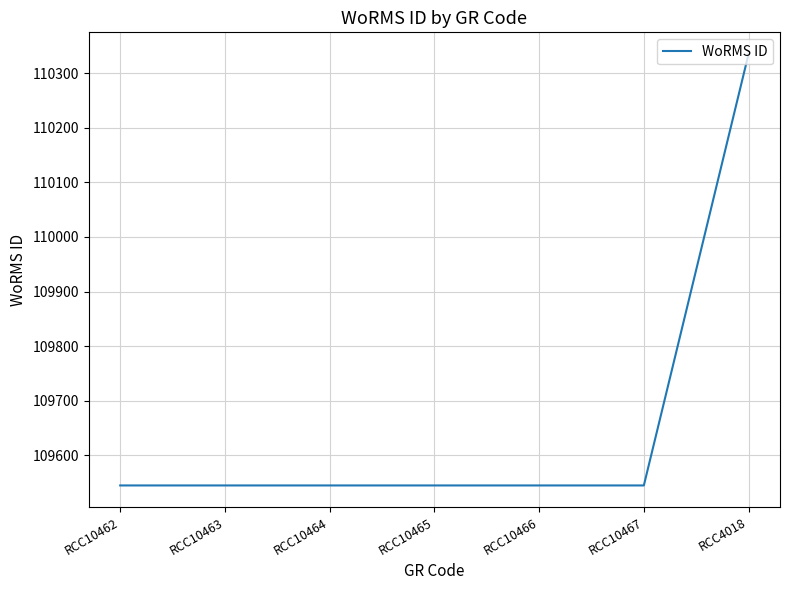

Does the chart display data point markers on the line(s)?

No